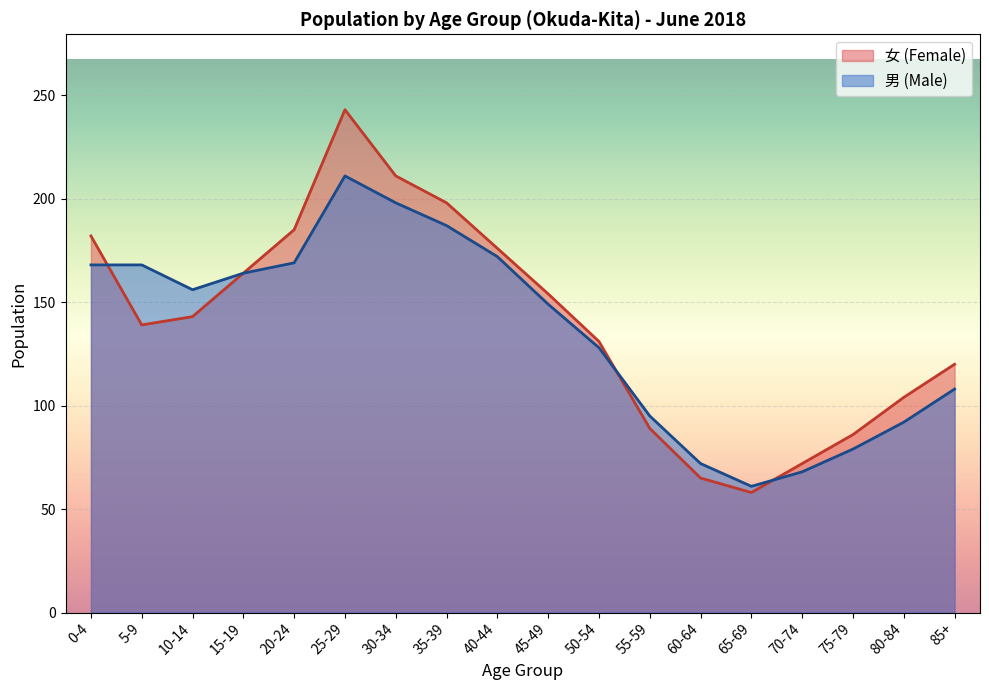

What are all the series names shown in the legend?

女 (Female), 男 (Male)